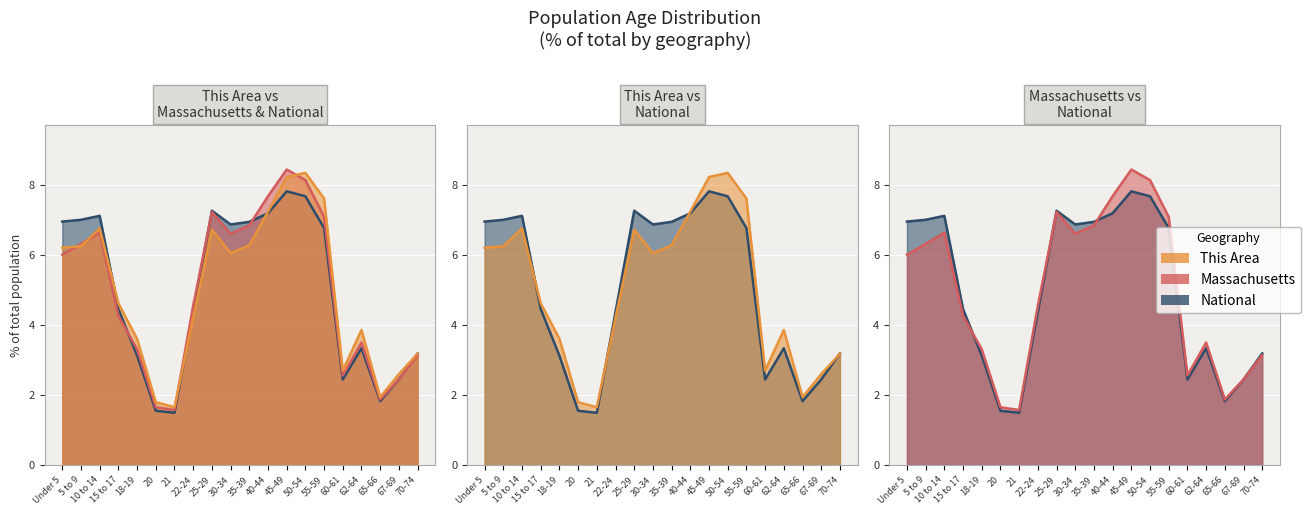

True or false: National and This Area cross at least once.

True